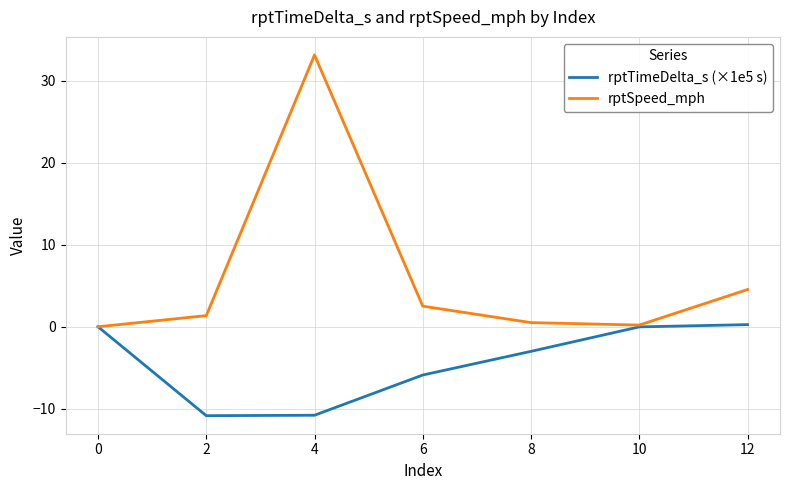

The rptTimeDelta_s (×1e5 s) series shows -3.0 at 8. True or false?

True